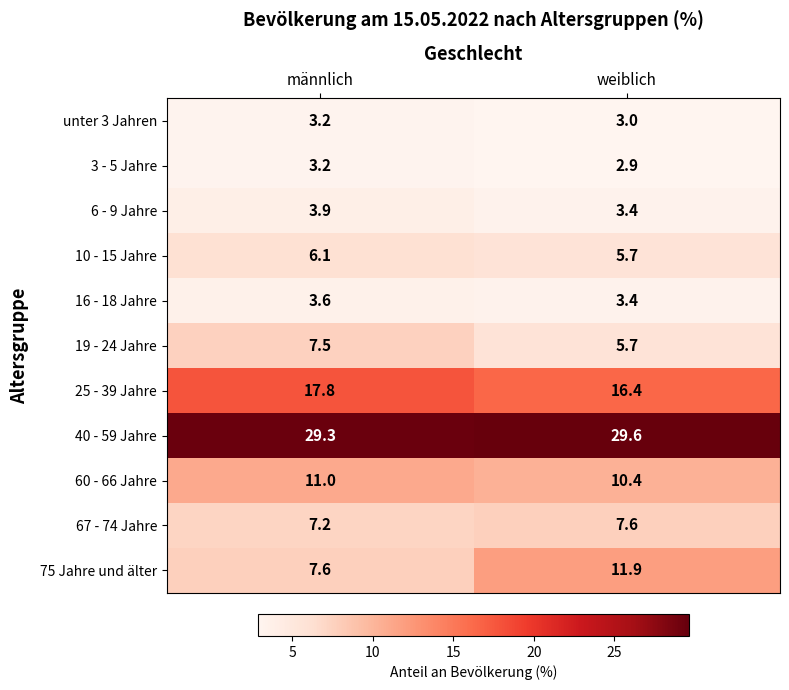

At which category is the sum across all series the highest?

männlich